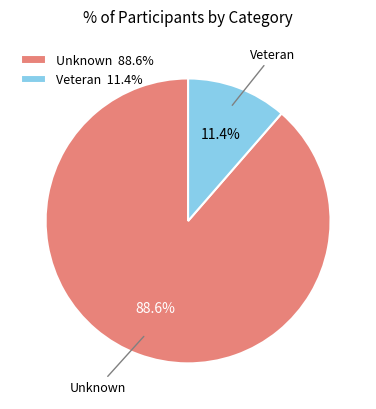

What is the largest slice in the pie chart?

Unknown